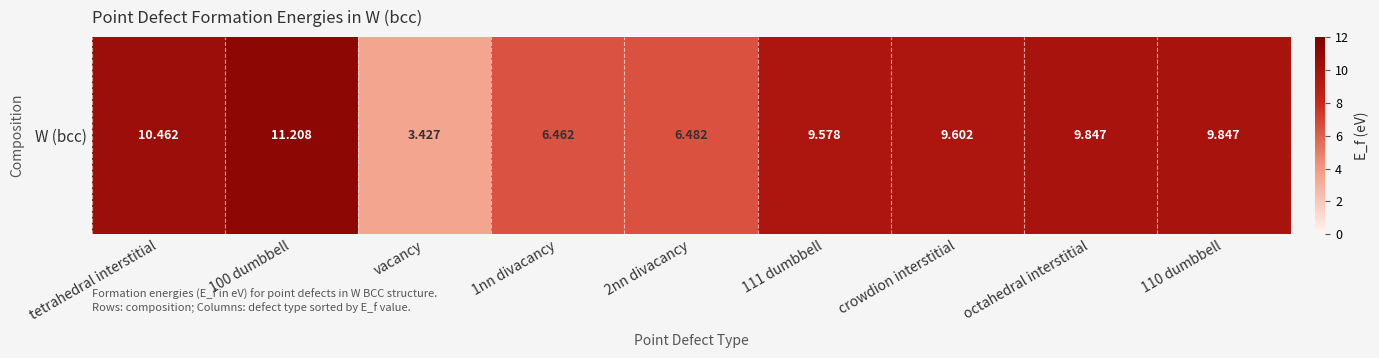

Where does the data first go above 9?

tetrahedral interstitial